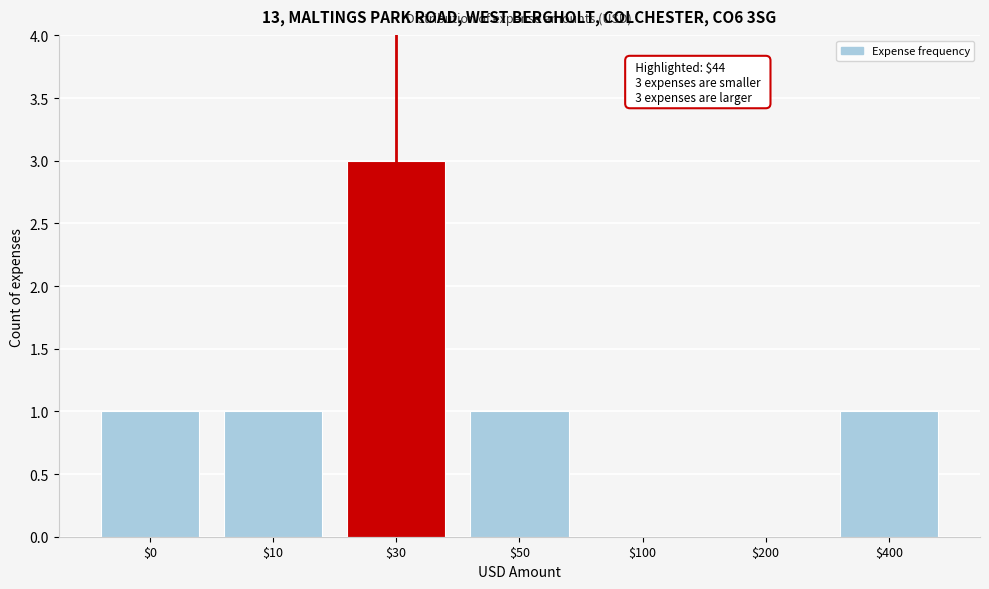

The chart shows a value of 0 at $10. True or false?

False